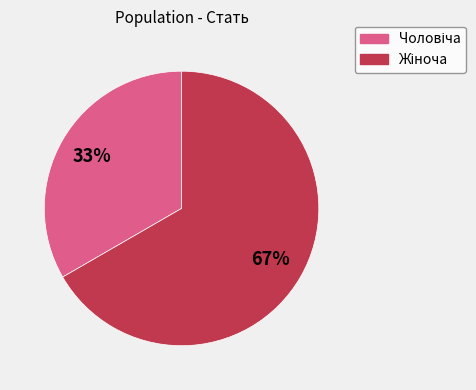

To the nearest percent, what is the average slice percentage?

50%